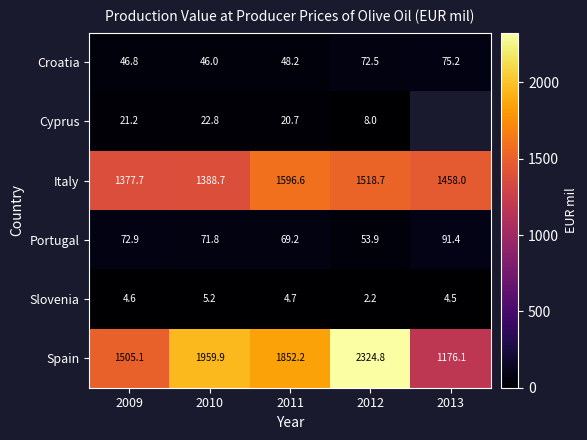

Rank the series at 2010 from lowest to highest value.

Slovenia, Cyprus, Croatia, Portugal, Italy, Spain